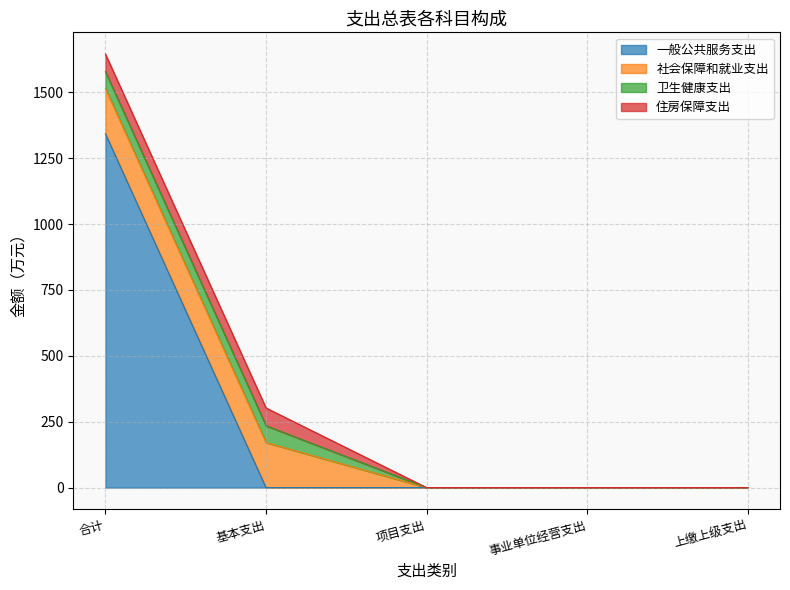

How many data points in 卫生健康支出 are above 0?

2